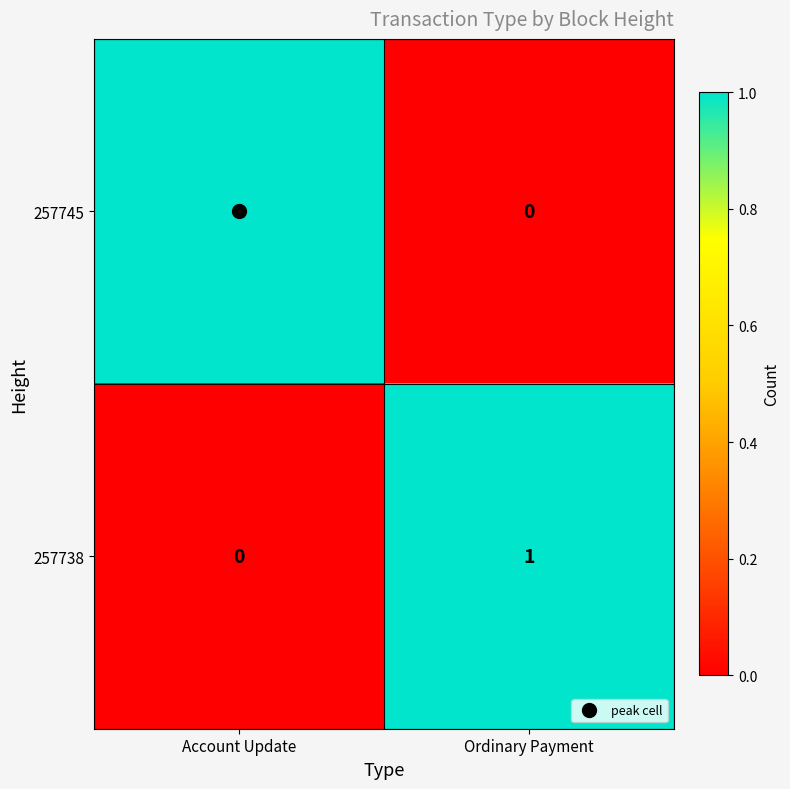

Which category has the lowest value in the 257745 series?

Ordinary Payment